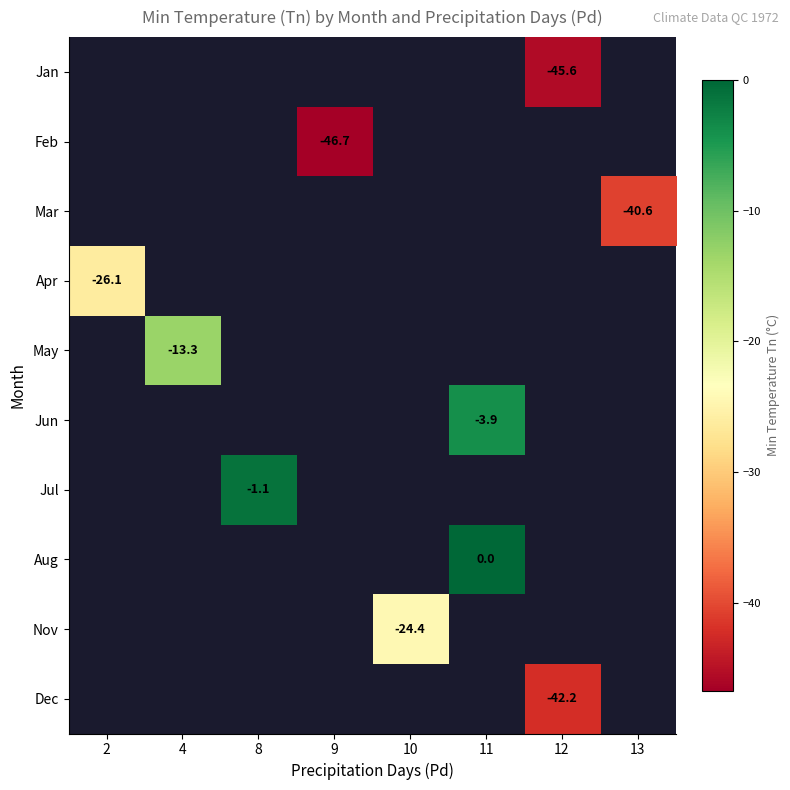

The value of Dec at 12 is -42.2. True or false?

True